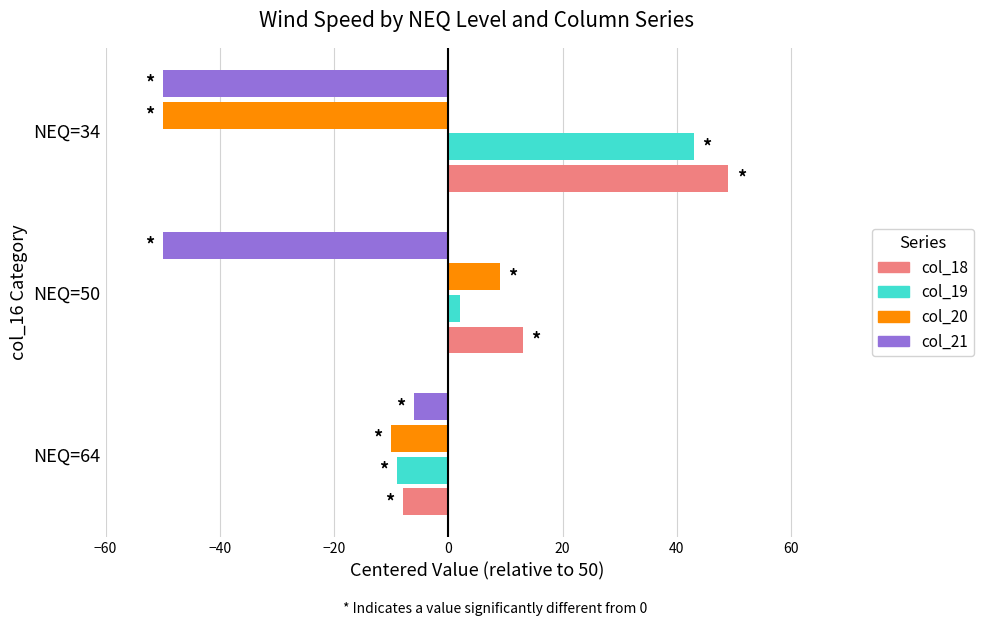

What is the sum of all col_19 values?

36